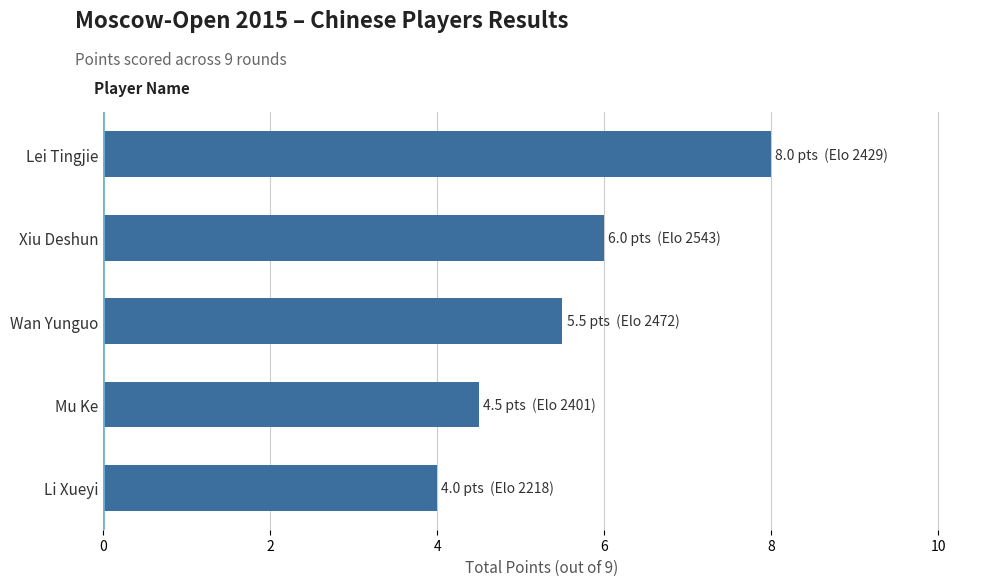

How many values exceed 5?

3